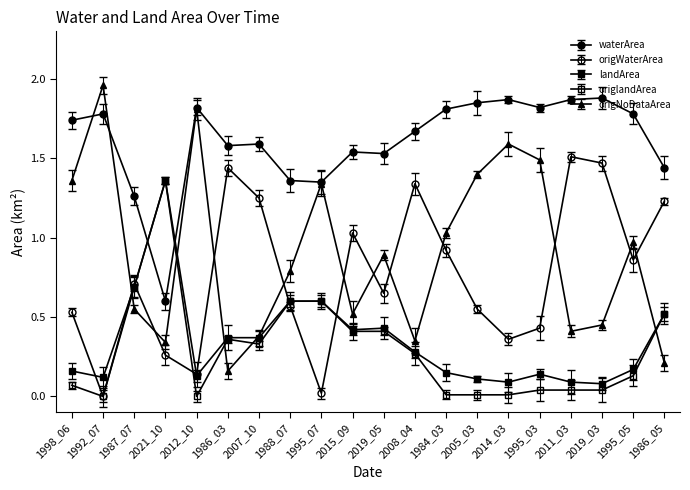

What are all the series names shown in the legend?

waterArea, origWaterArea, landArea, origlandArea, origNoDataArea